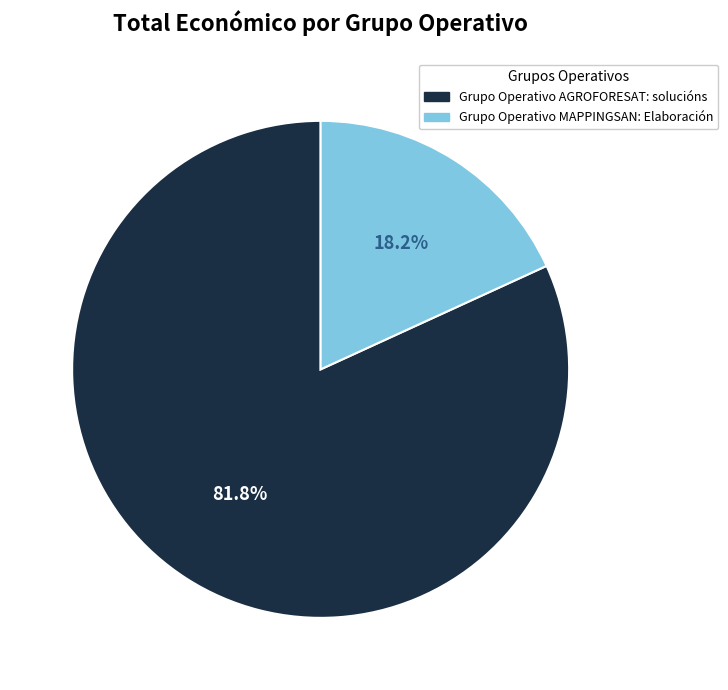

To the nearest percent, what is the combined percentage of Grupo Operativo MAPPINGSAN: Elaboración and Grupo Operativo AGROFORESAT: solucións?

100%